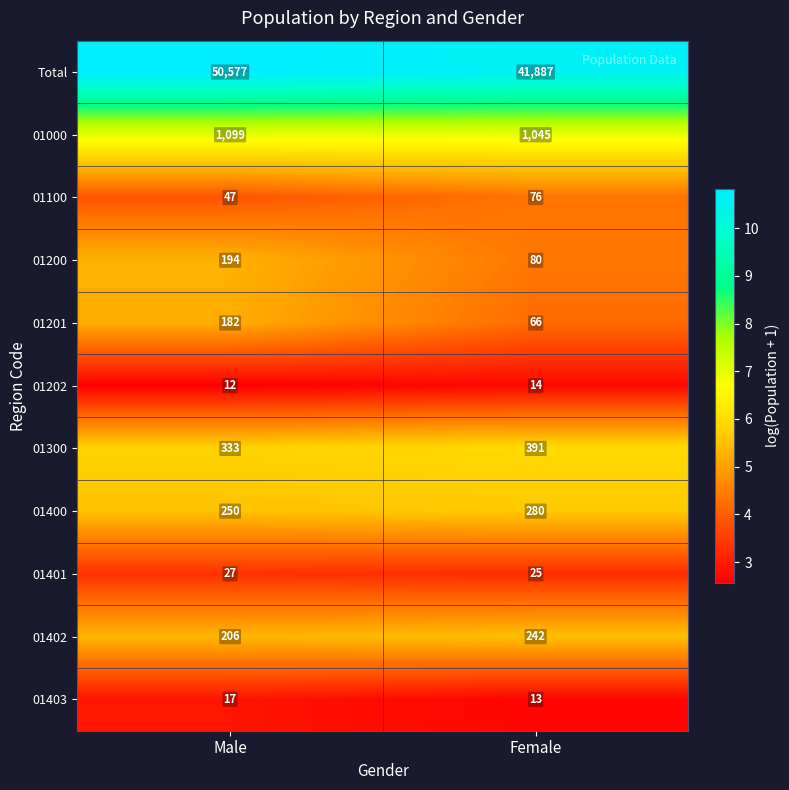

Reading right to left, list all the values displayed in this chart.

Total: 41887	50577
01000: 1045	1099
01100: 76	47
01200: 80	194
01201: 66	182
01202: 14	12
01300: 391	333
01400: 280	250
01401: 25	27
01402: 242	206
01403: 13	17